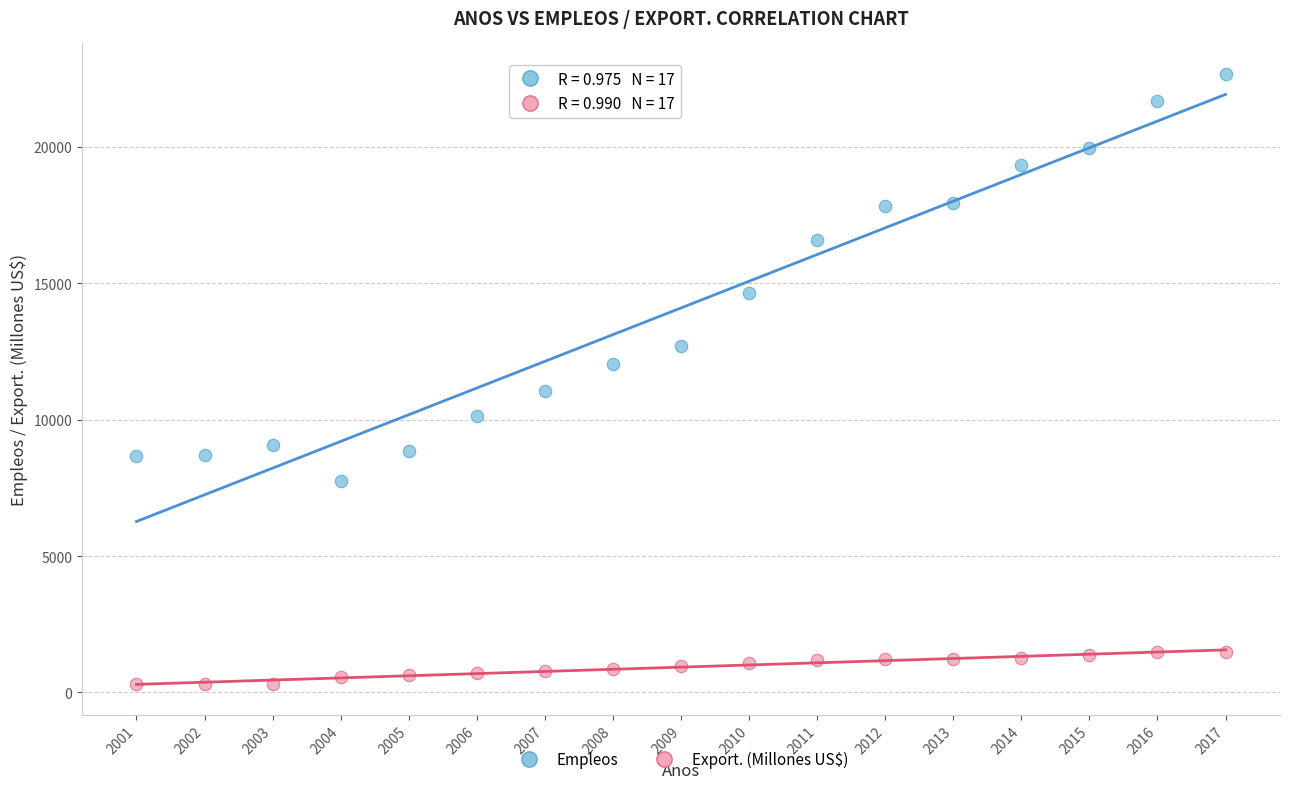

Which series has the largest Y range (max minus min)?

Empleos